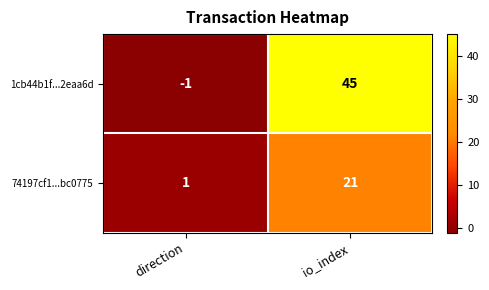

Where is 74197cf1...bc0775 nearest to the value 11?

direction